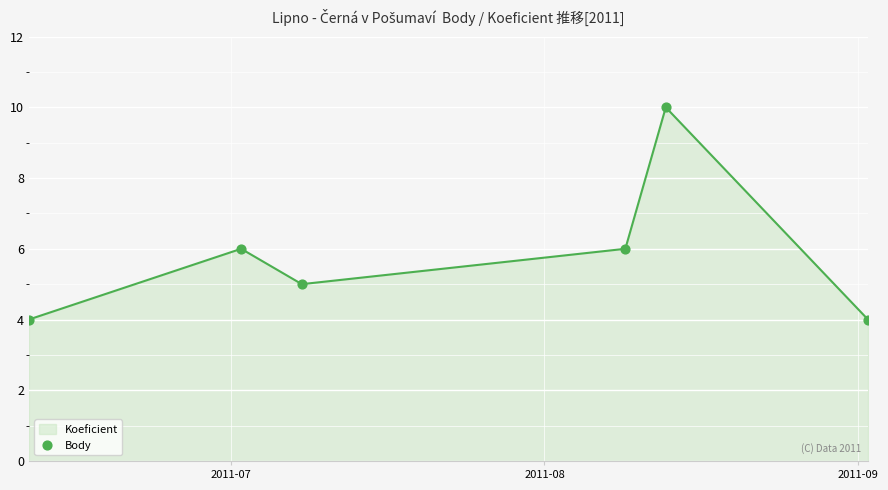

What is the difference between the maximum and minimum values?

6